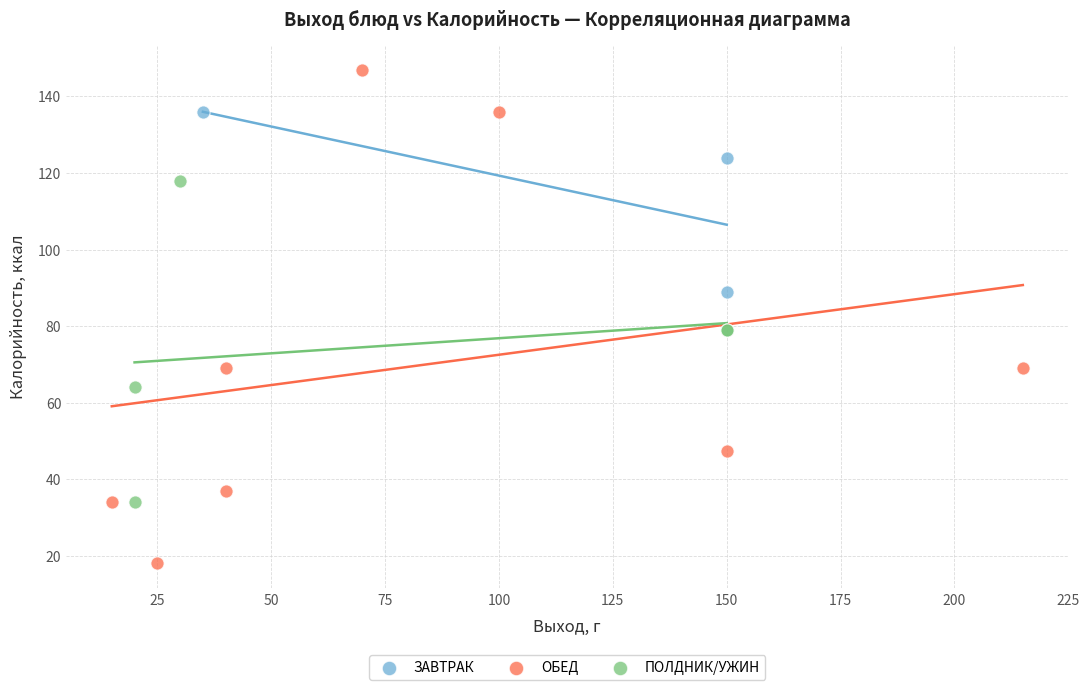

Which series reaches the minimum Y coordinate?

ОБЕД